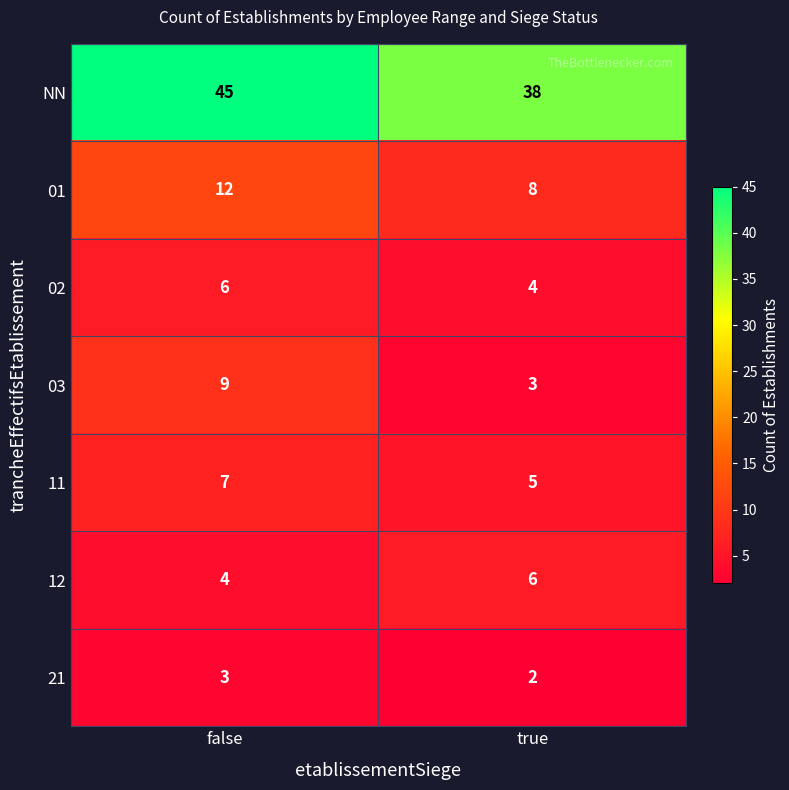

At how many categories does at least one series exceed 14?

2